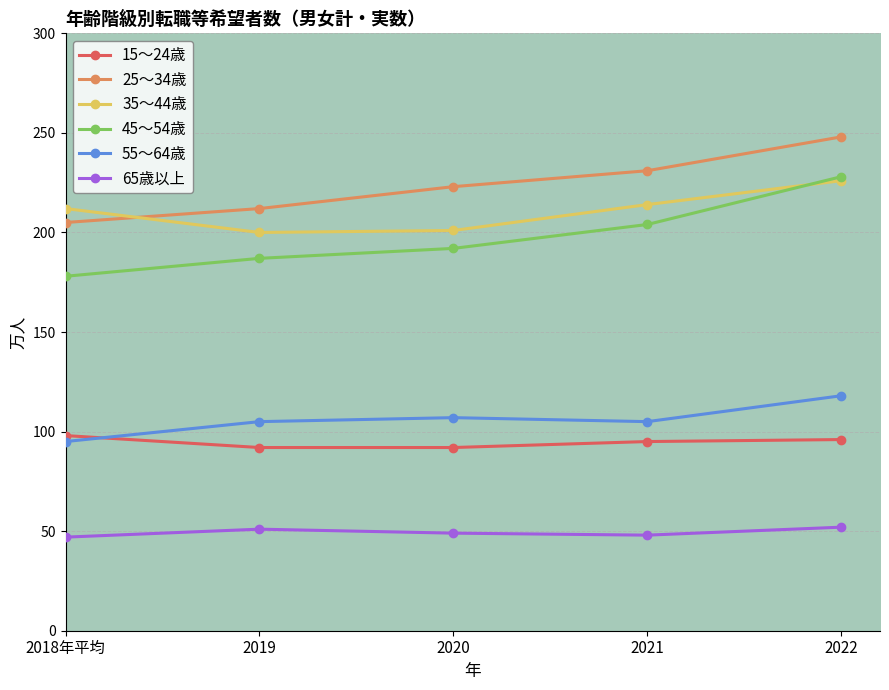

What is the average value of the 45～54歳 series?

198